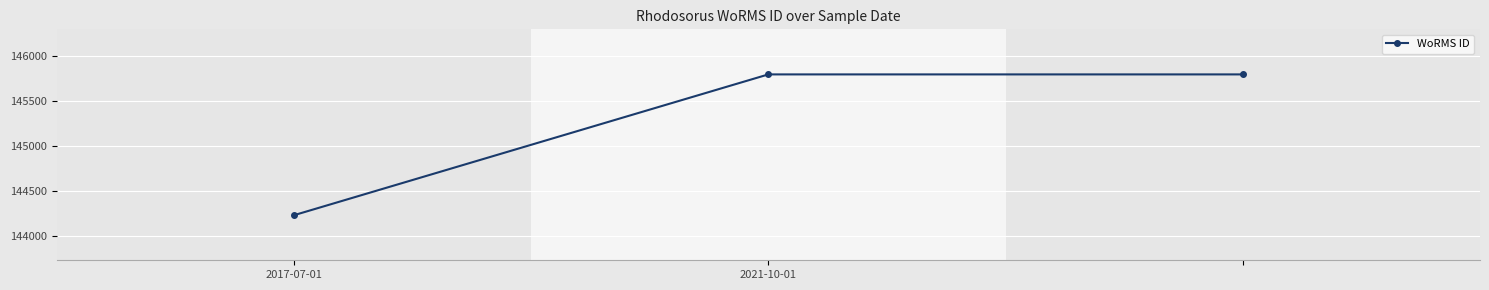

What is the difference between the second highest and minimum values?

1562